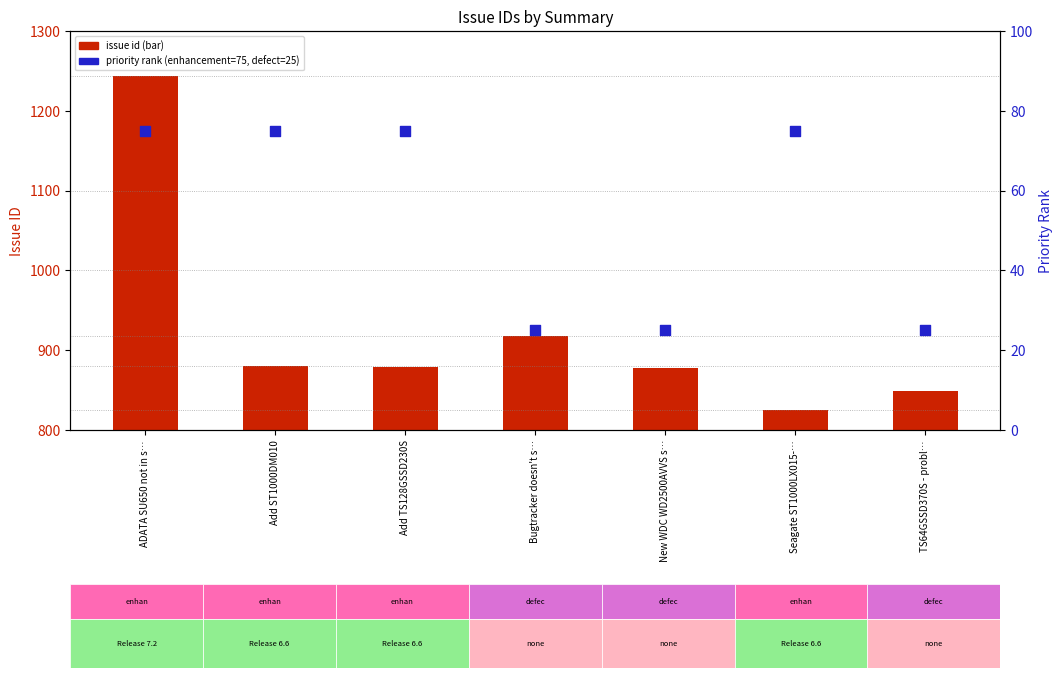

What are all the series names shown in the legend?

issue id, priority rank